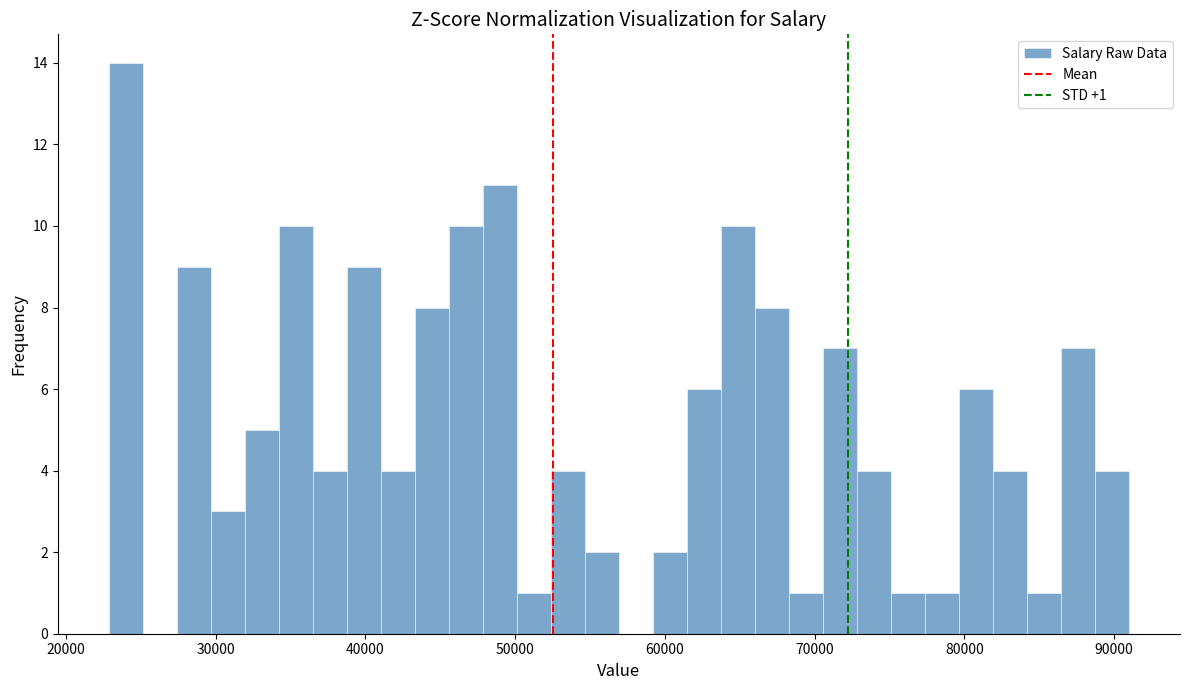

Read against the x-axis, roughly where is the centre of the tallest bar?

24000